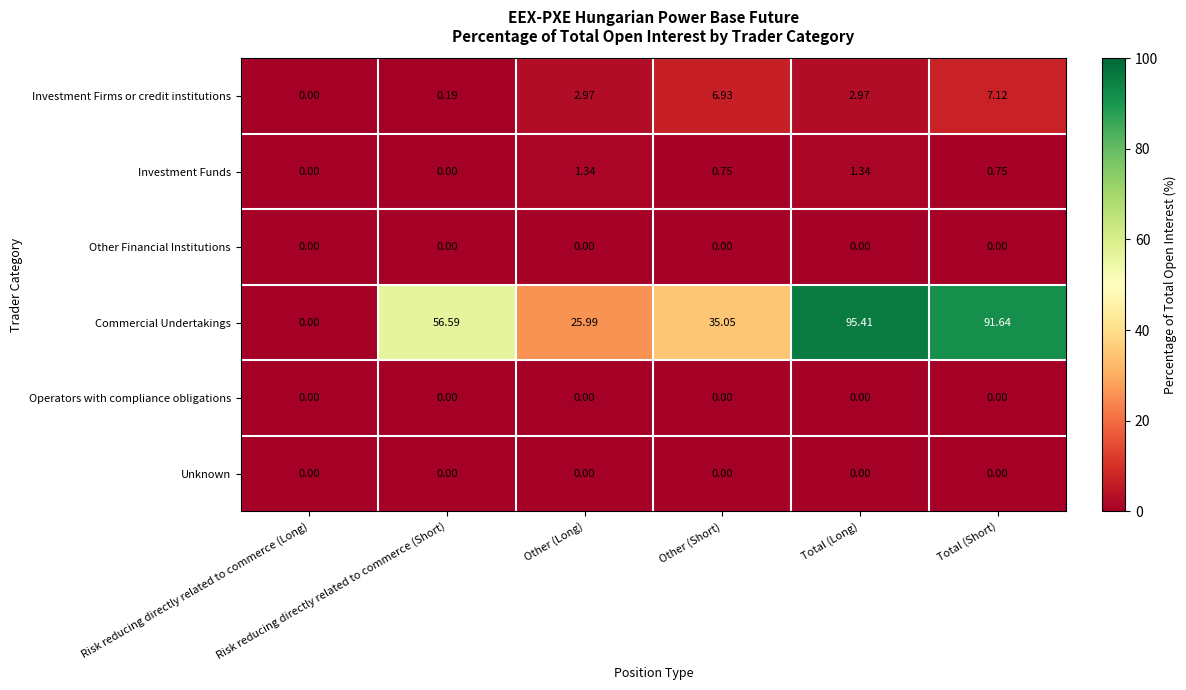

Which series has the largest total across all categories?

Commercial Undertakings